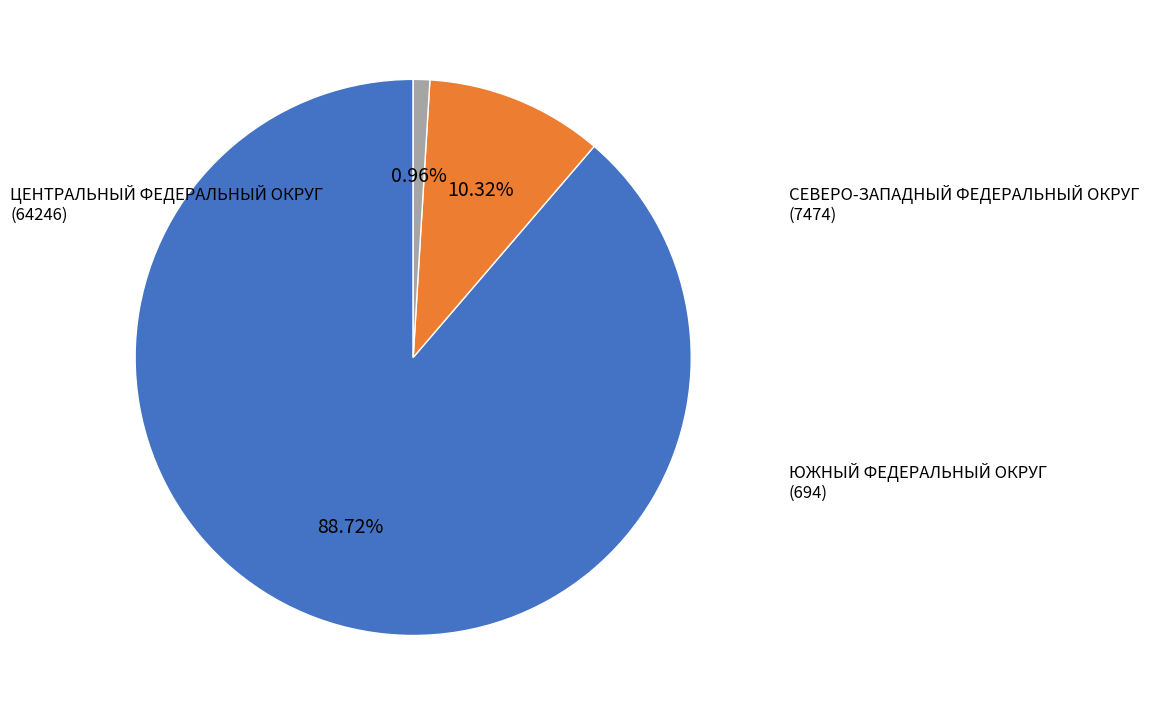

Is there a majority slice in this chart?

Yes